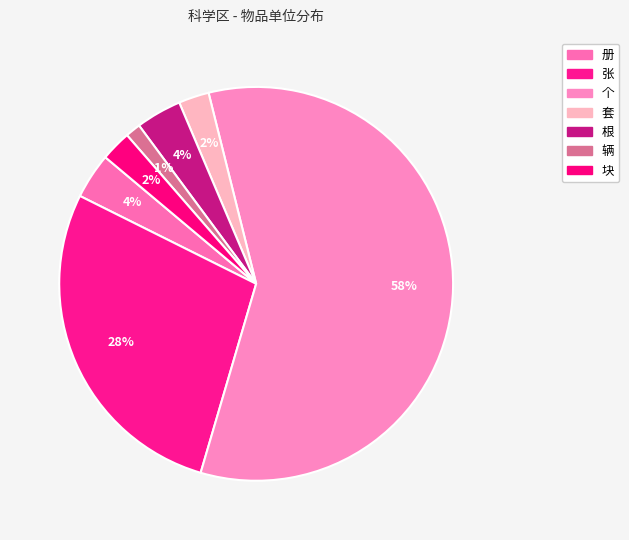

Which category has the biggest portion of the pie?

个